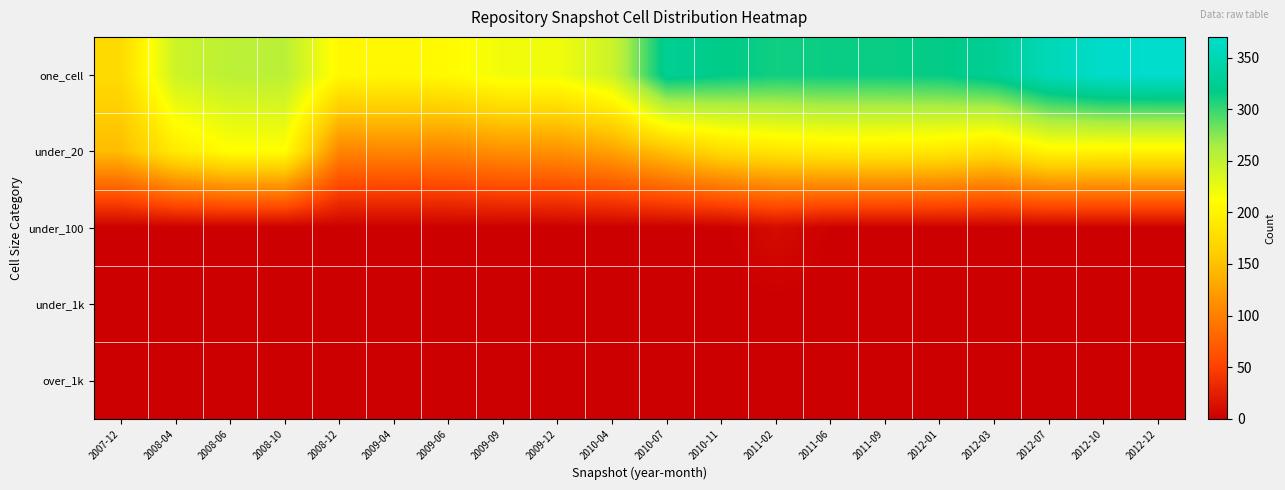

Which label corresponds to the largest value in the chart?

2012-12